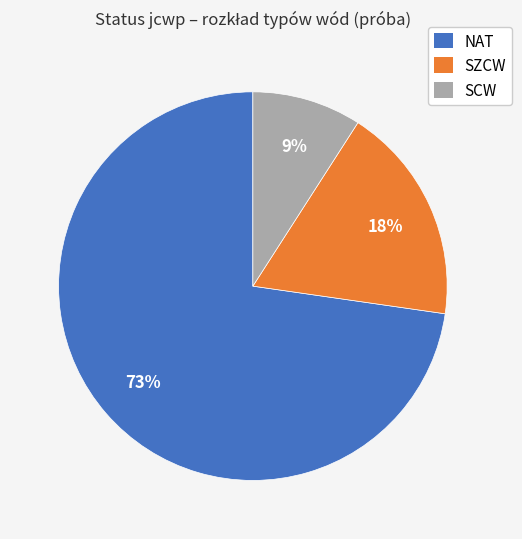

Rank the categories by value from highest to lowest.

NAT, SZCW, SCW